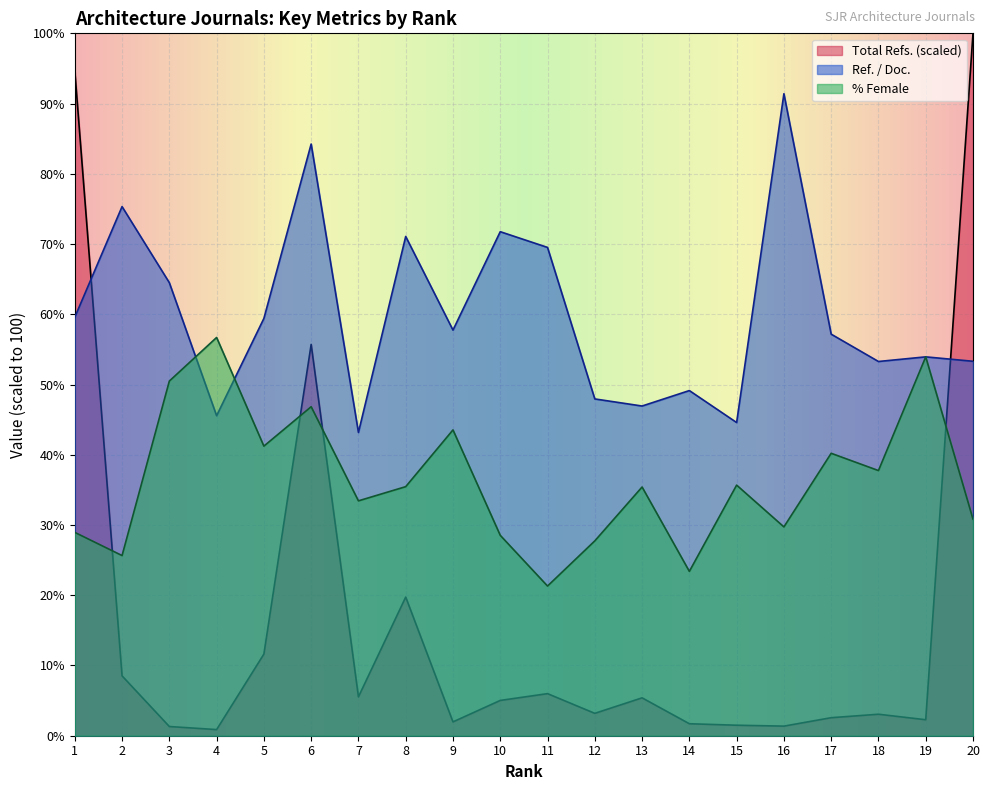

True or false: %Female has more than 2 interior local peaks.

True